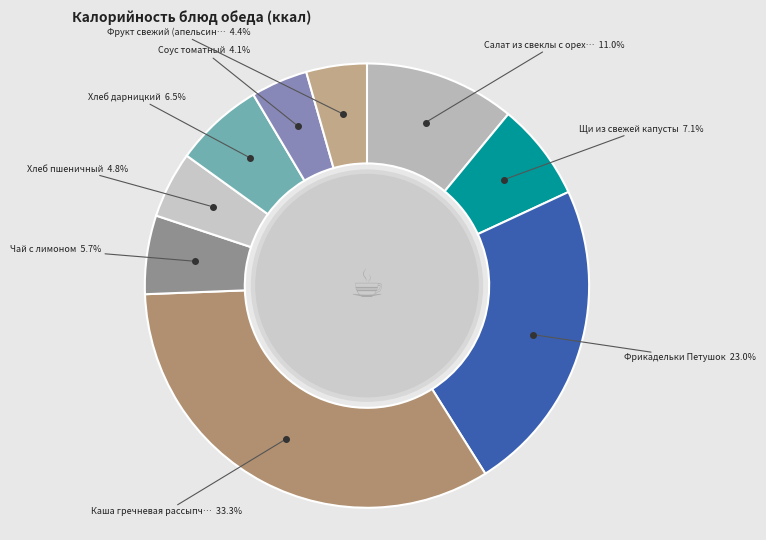

To the nearest percent, what is the difference between the largest and smallest slice percentages?

29%